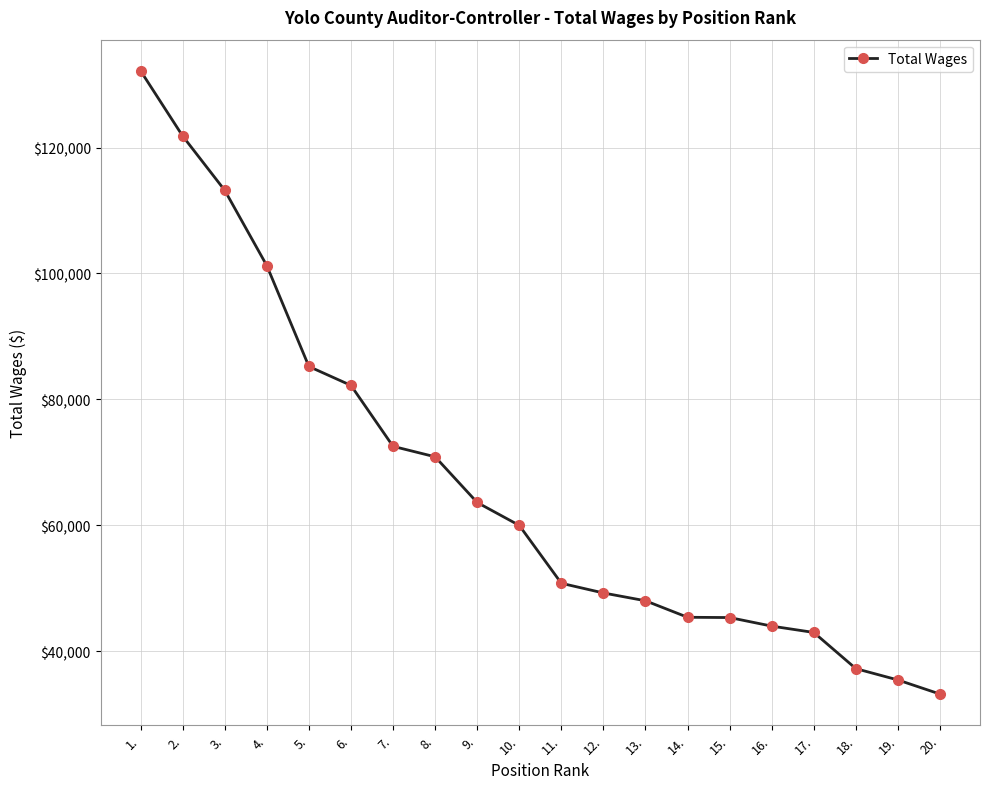

What is the difference between the values at 4. and 14.?

55867